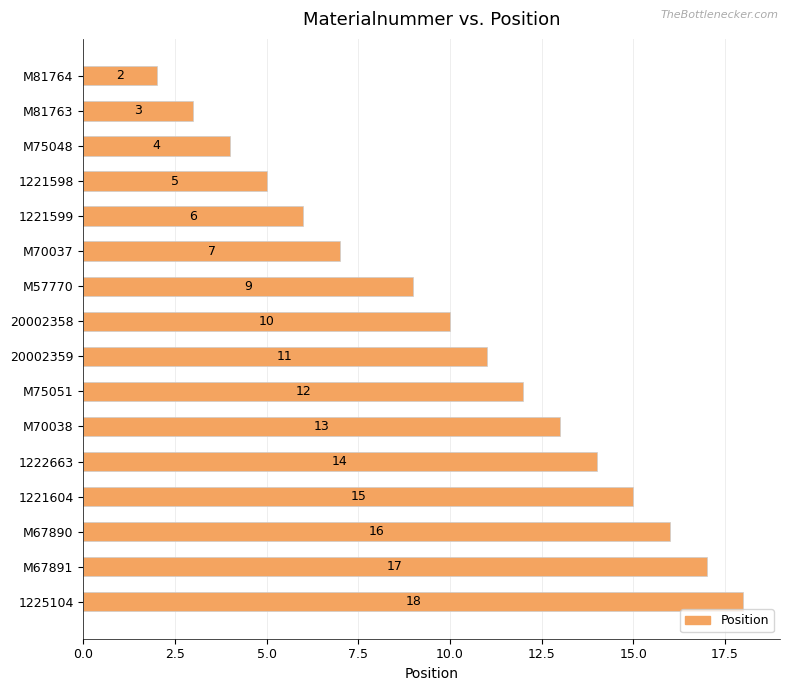

What is the greatest value displayed?

18